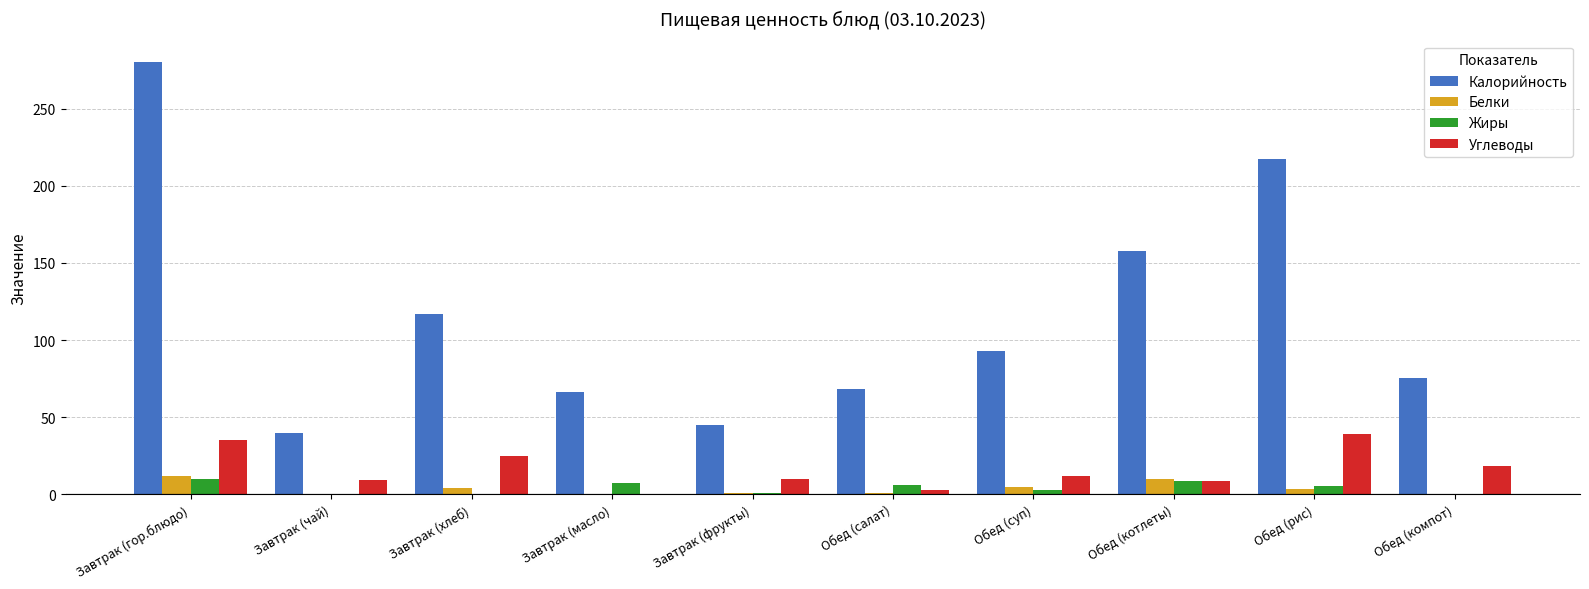

The value of Жиры at Обед (котлеты) is 8.7. True or false?

True